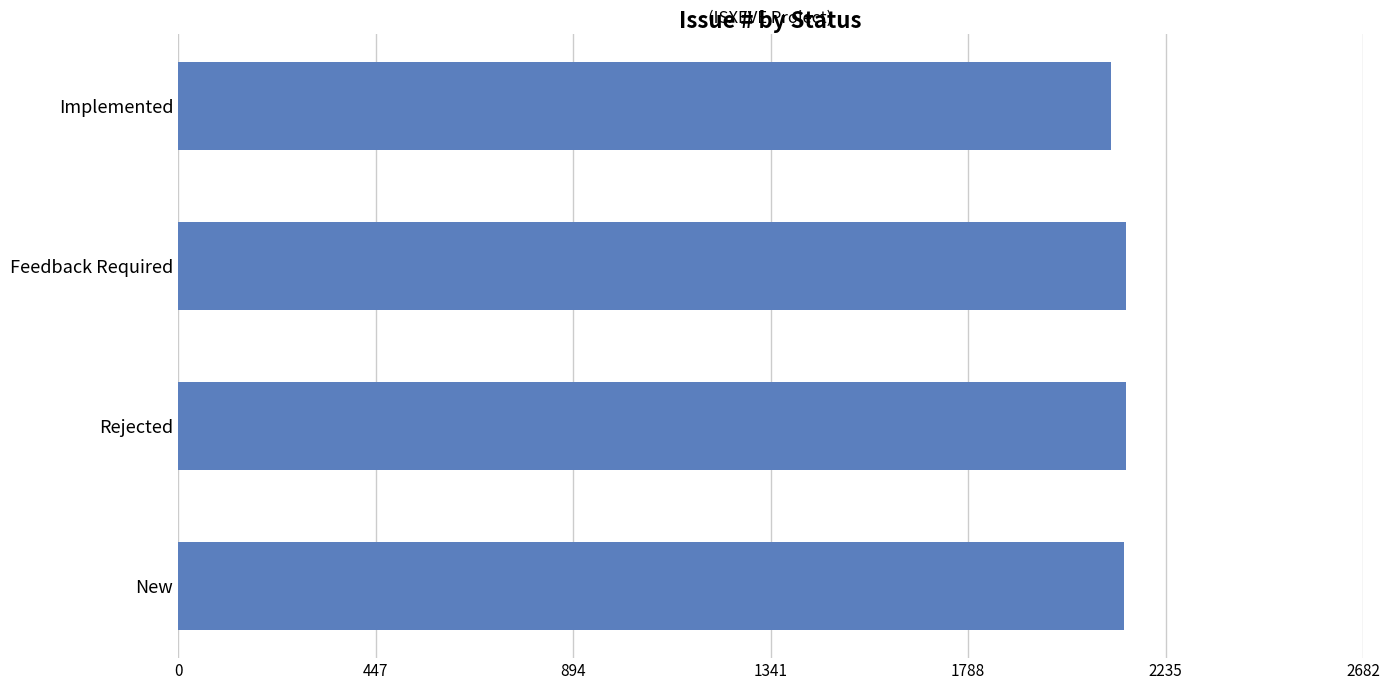

What is the smallest value displayed?

2112